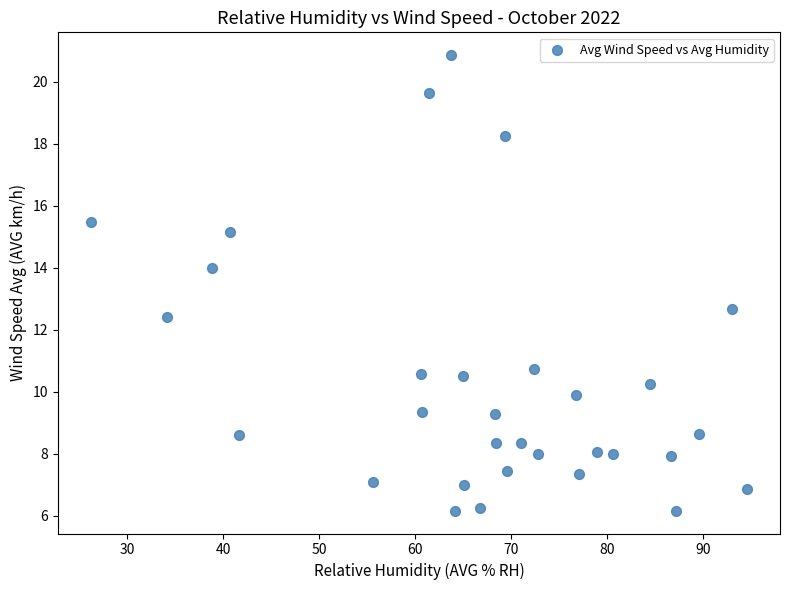

What Y value in the scatter plot is closest to 13?

12.7